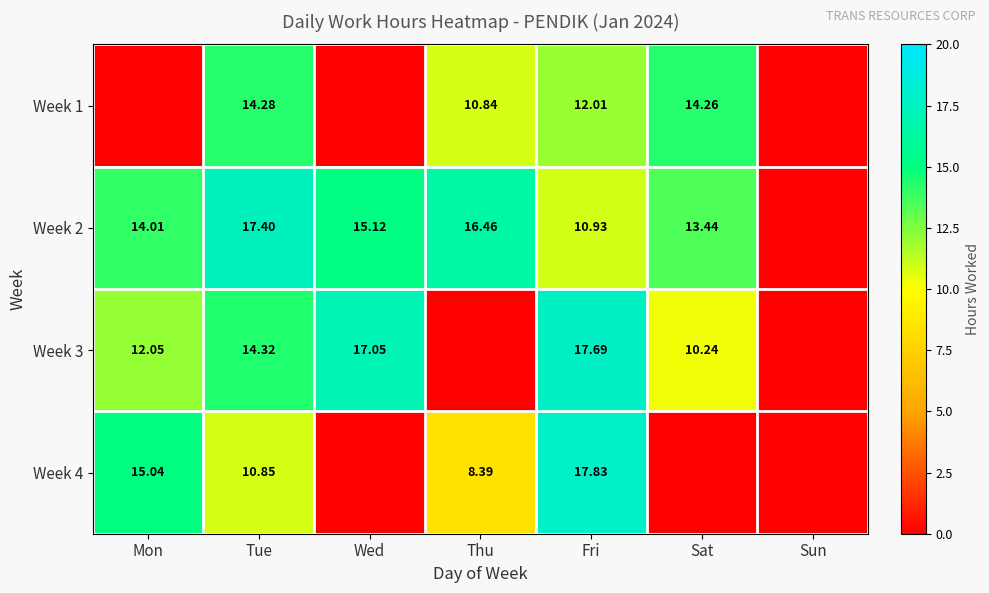

True or false: Week 1 has a value of 12.0 at Fri.

True